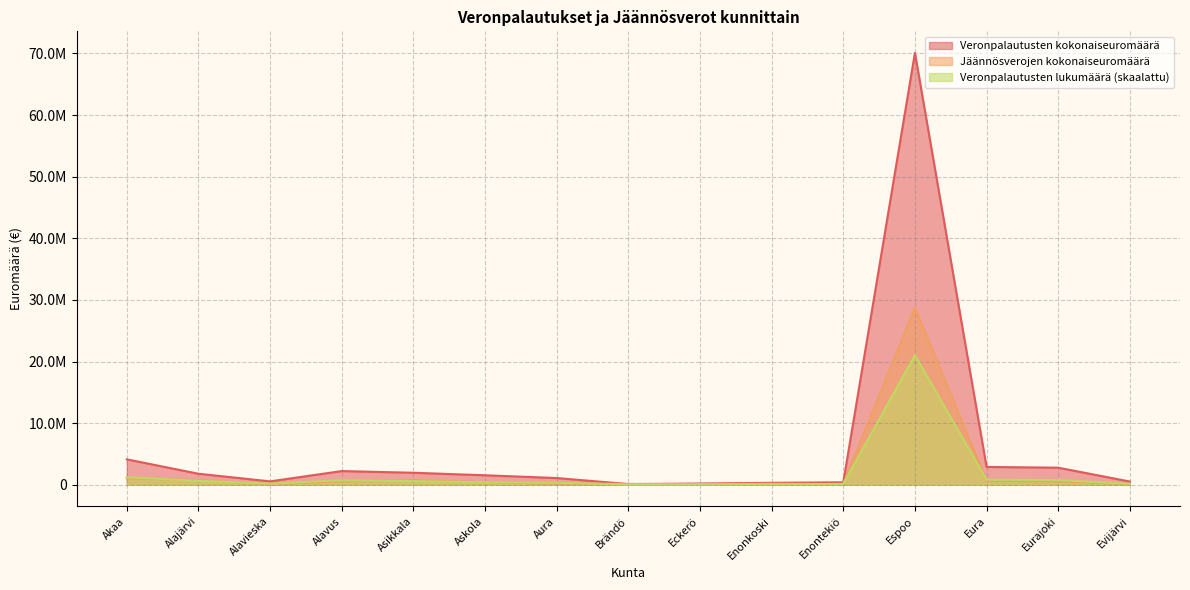

What is the sum of the Veronpalautusten lukumäärä values at Eura and Espoo?

21855258.6